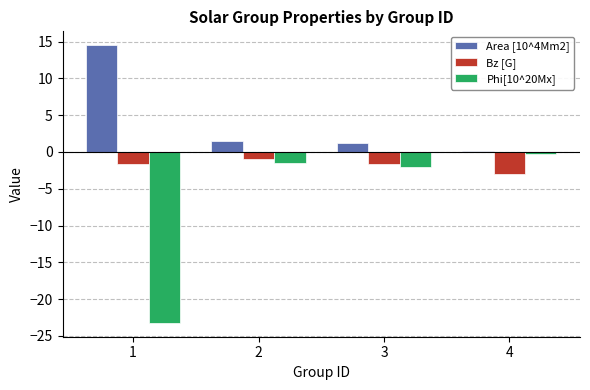

At which label does Area [10^4Mm2] reach its peak?

1